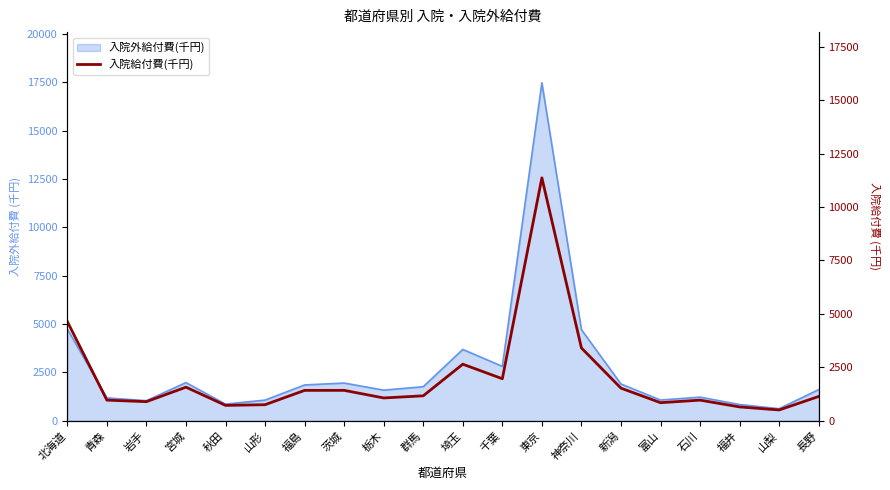

Where is the data nearest to the value 5933?

北海道